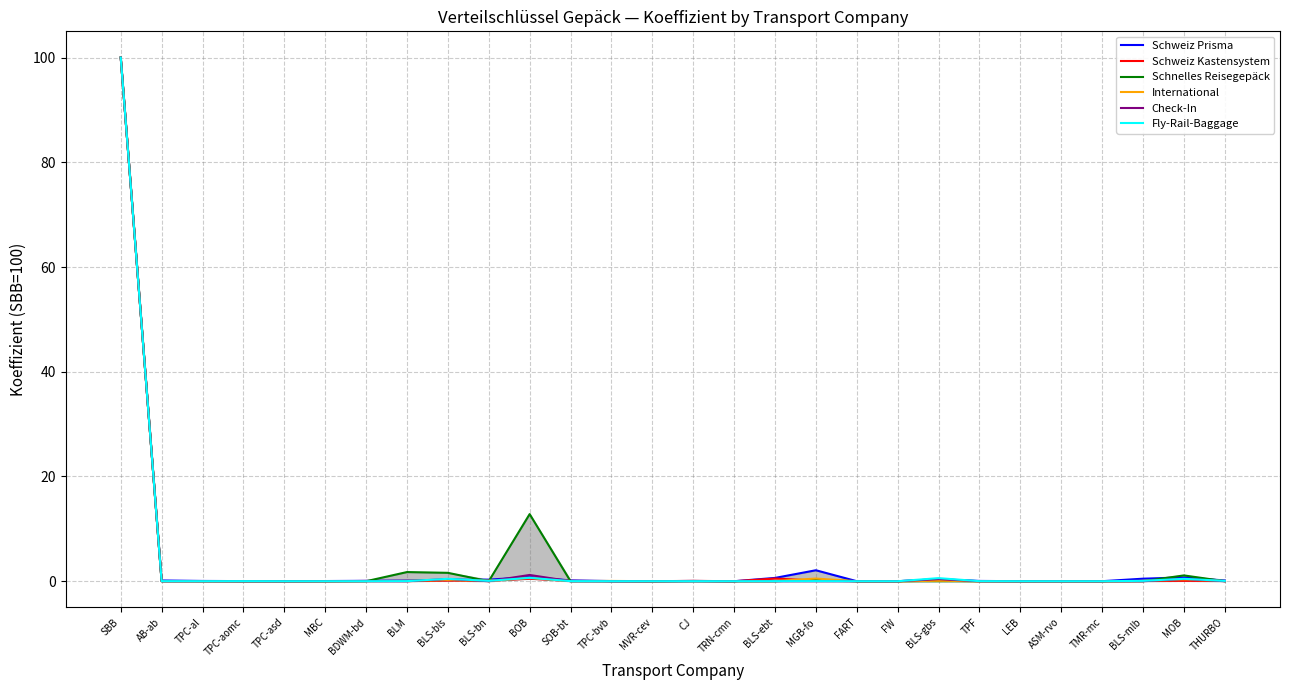

At which label does Schnelles Reisegepäck reach its peak?

SBB